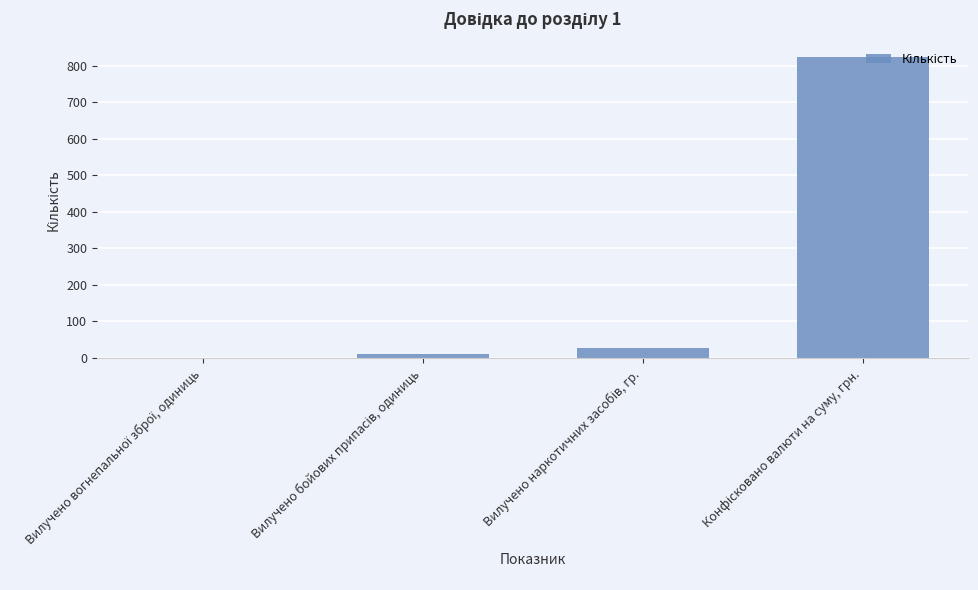

What is the maximum value shown in the chart?

825.0